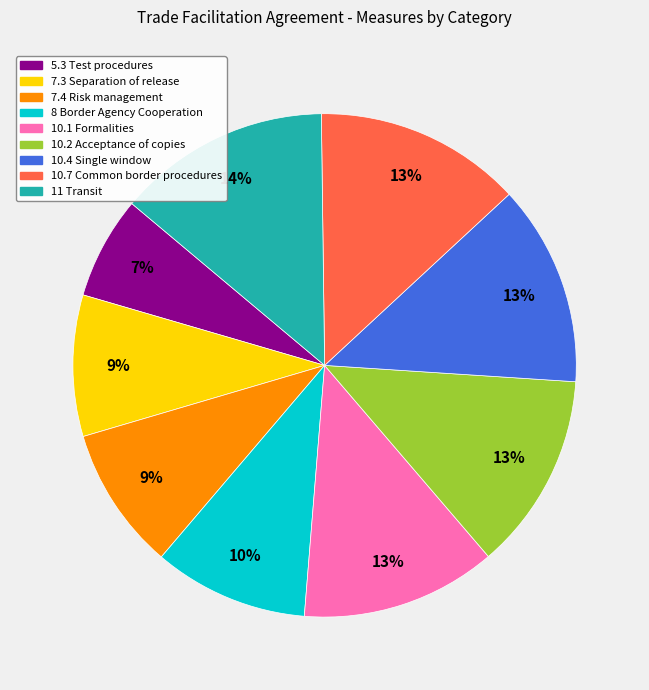

What is the smallest slice in the pie chart?

5.3 Test procedures